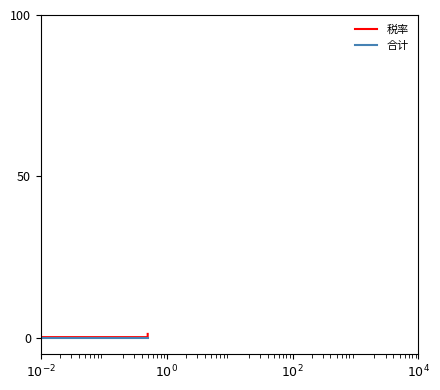

How many lines are shown in the chart?

2